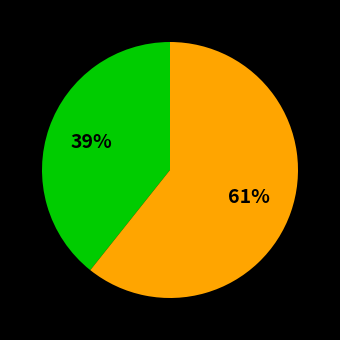

How many slices are in this pie chart?

2